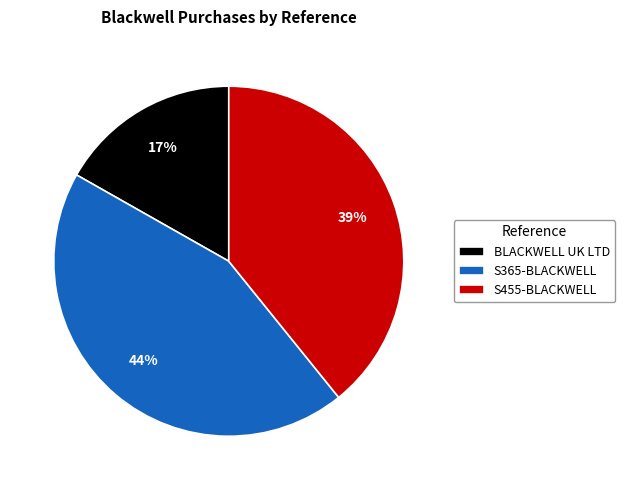

To the nearest percent, what is the combined percentage of BLACKWELL UK LTD and S455-BLACKWELL?

56%